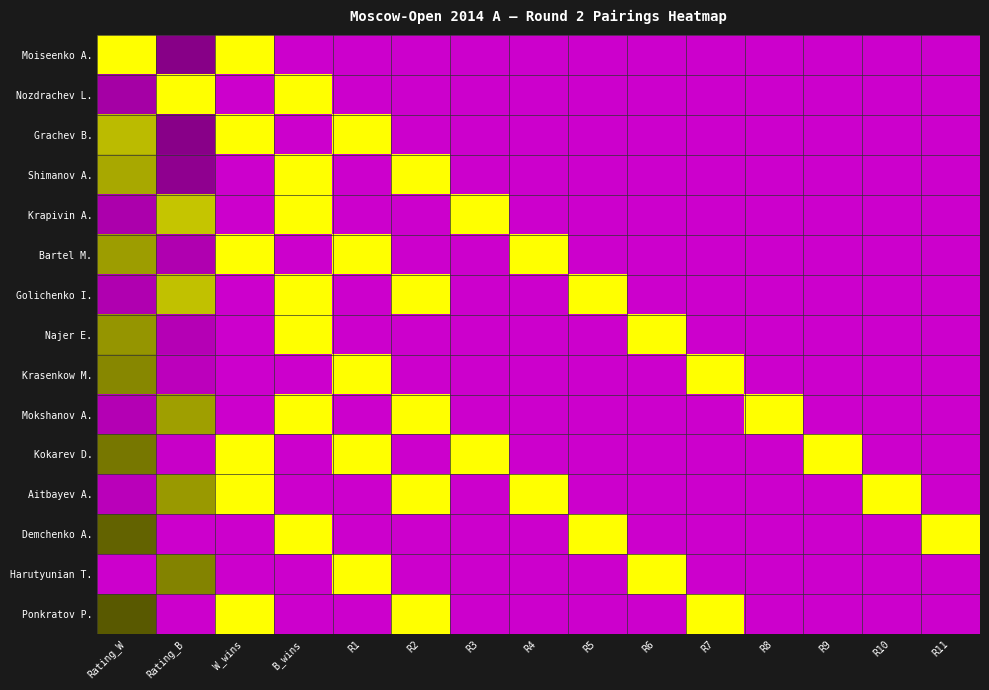

What is the spread (max minus min) of values at R2?

1.0